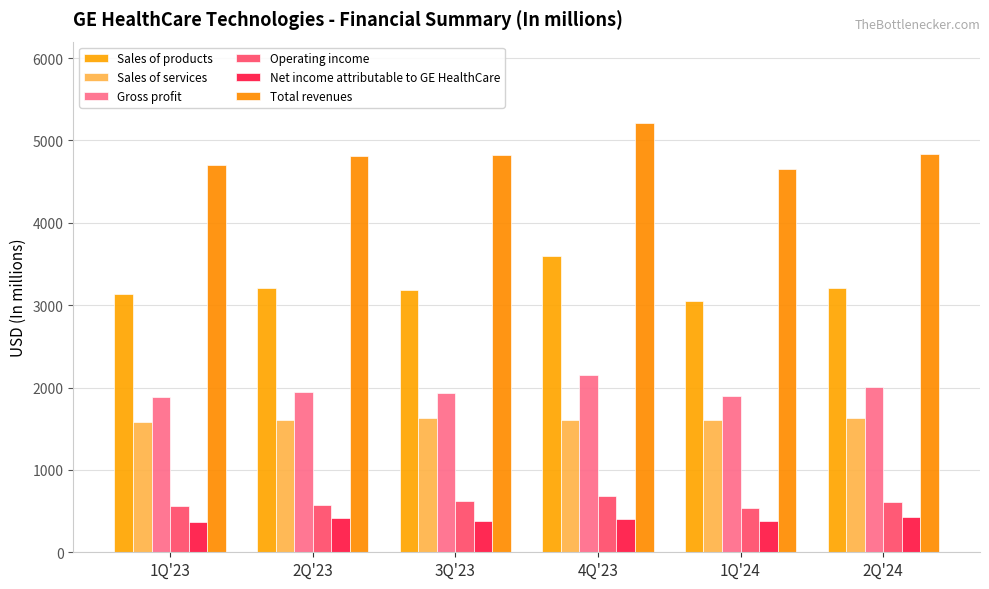

What is the total value across all series at 2Q'23?

12562